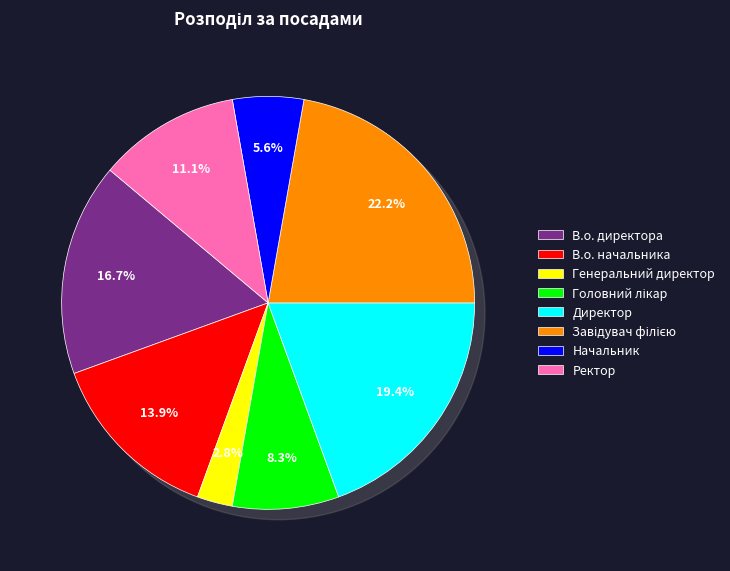

How much of the chart is everything except В.о. начальника?

86.1%